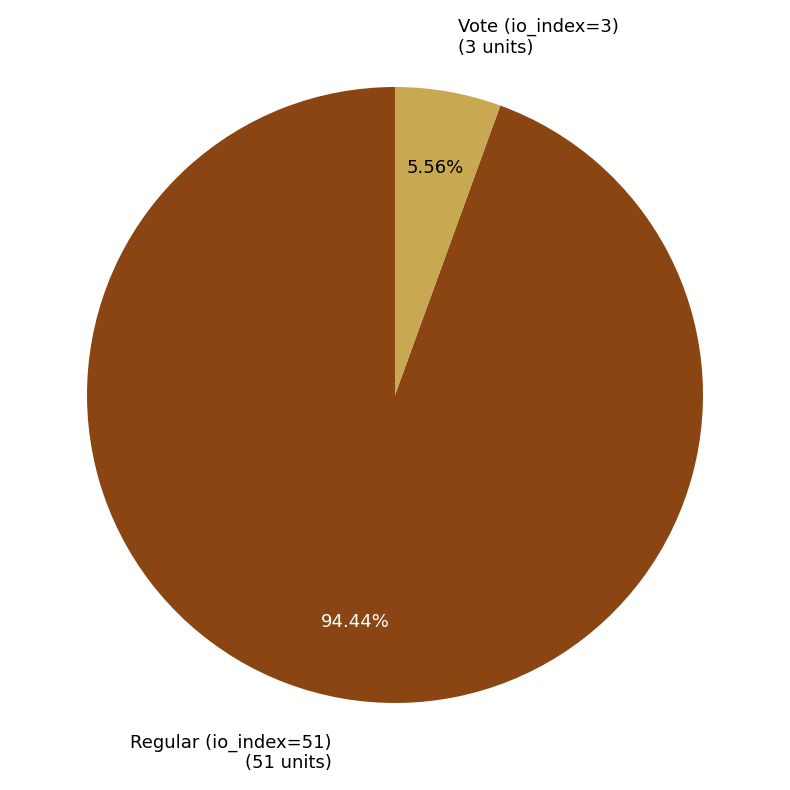

Count the number of slices in the pie.

2